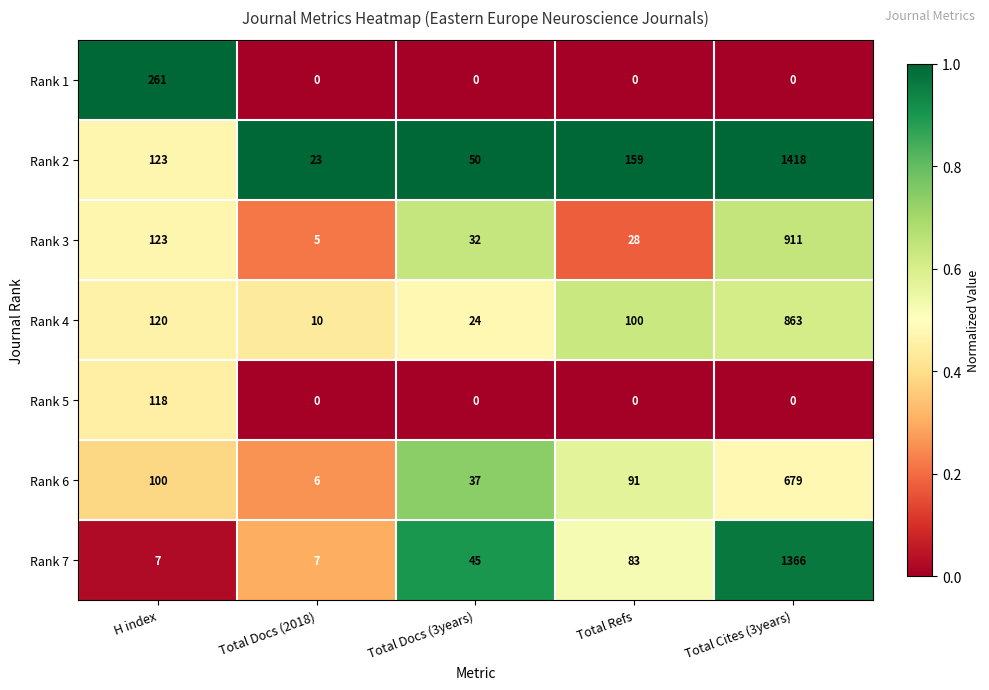

Which series has the largest range (max minus min)?

Rank 2